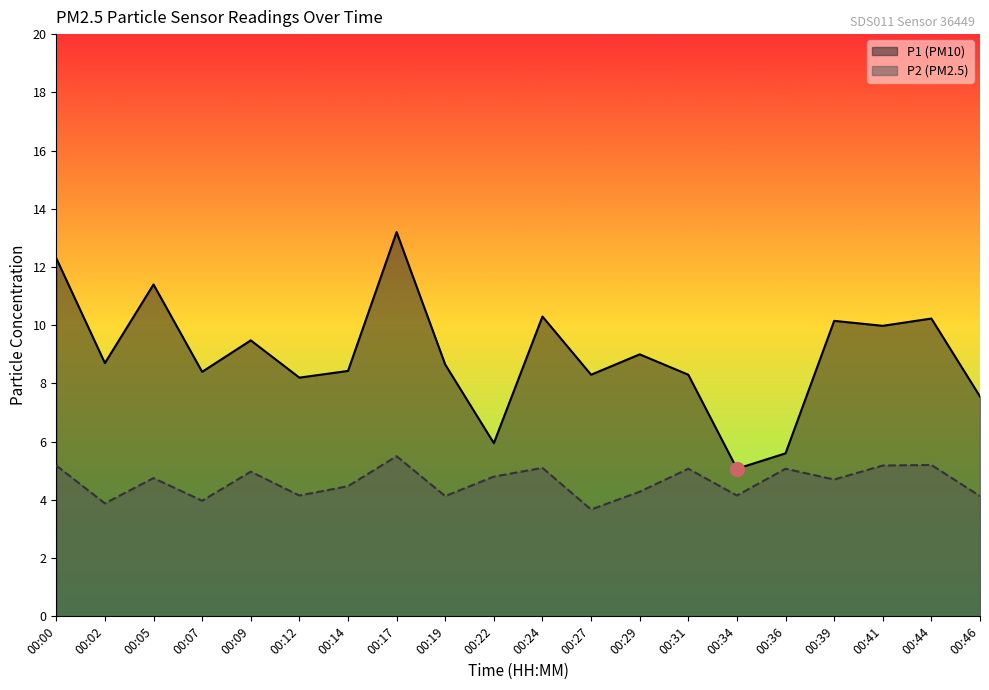

What is the value of the P1 point at the 3rd from the left?

11.4